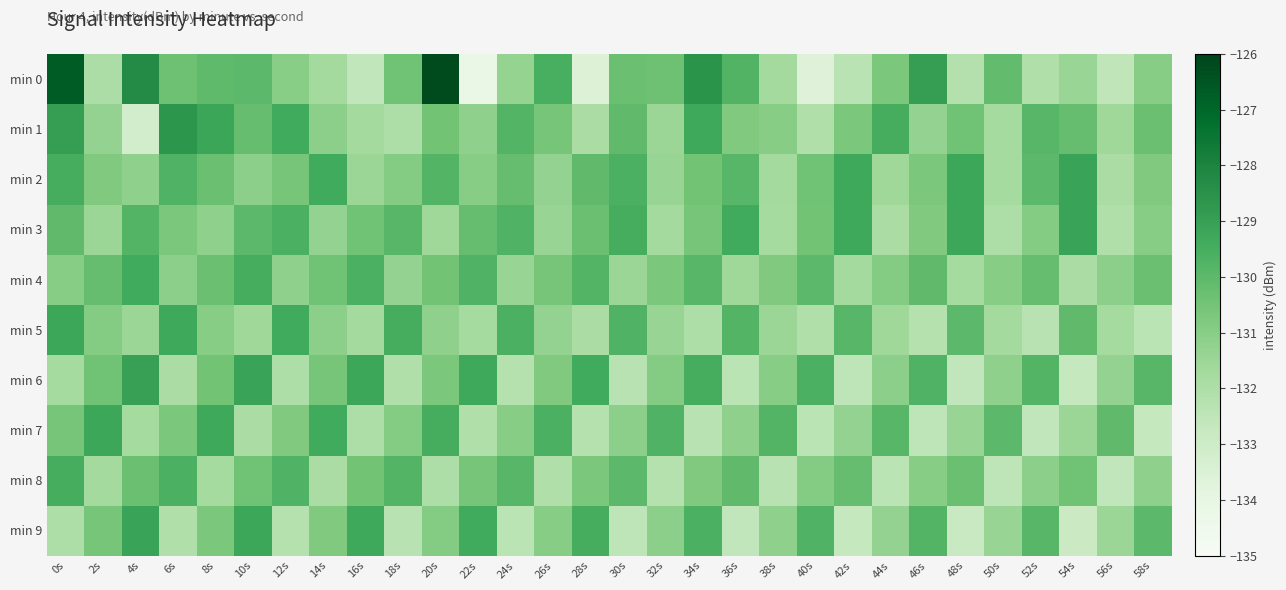

What is the difference between the highest and lowest values at 0s?

5.3